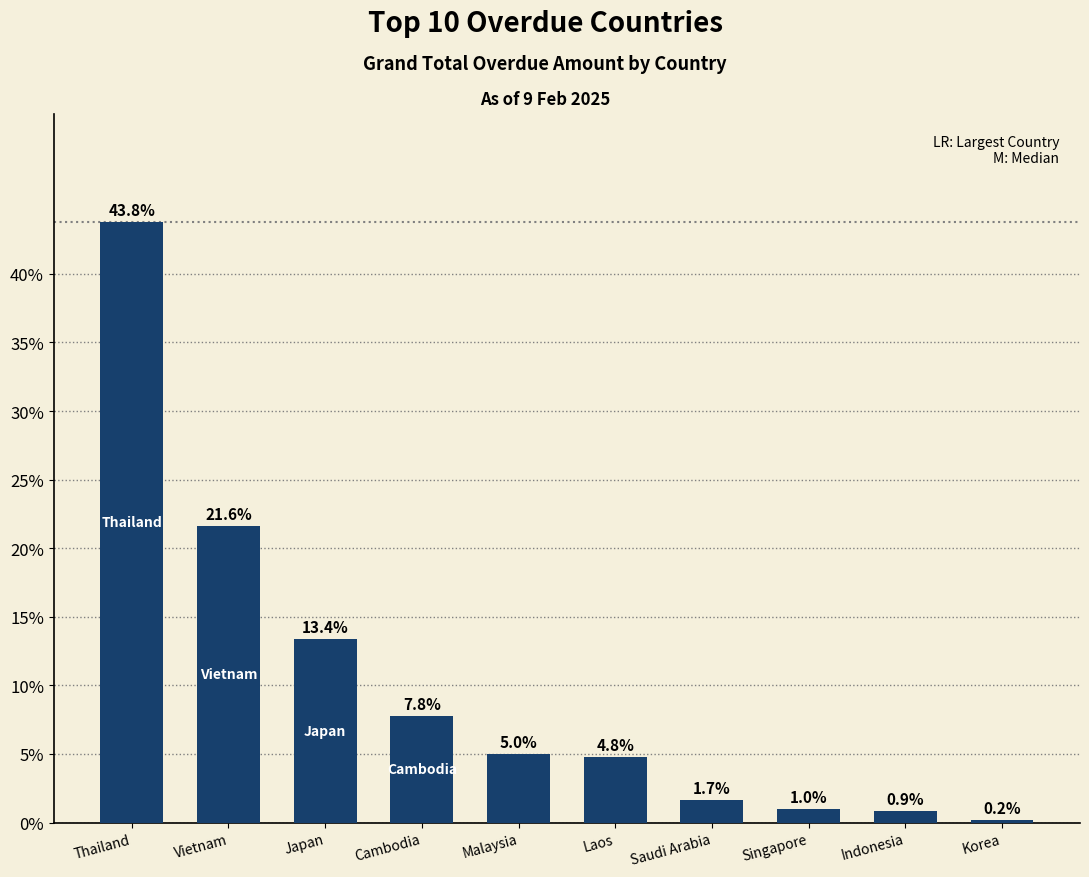

Reading right to left, transcribe all the data shown in this chart.

Korea=0.2	Indonesia=0.9	Singapore=1.0	Saudi Arabia=1.7	Laos=4.8	Malaysia=5.0	Cambodia=7.8	Japan=13.4	Vietnam=21.6	Thailand=43.8